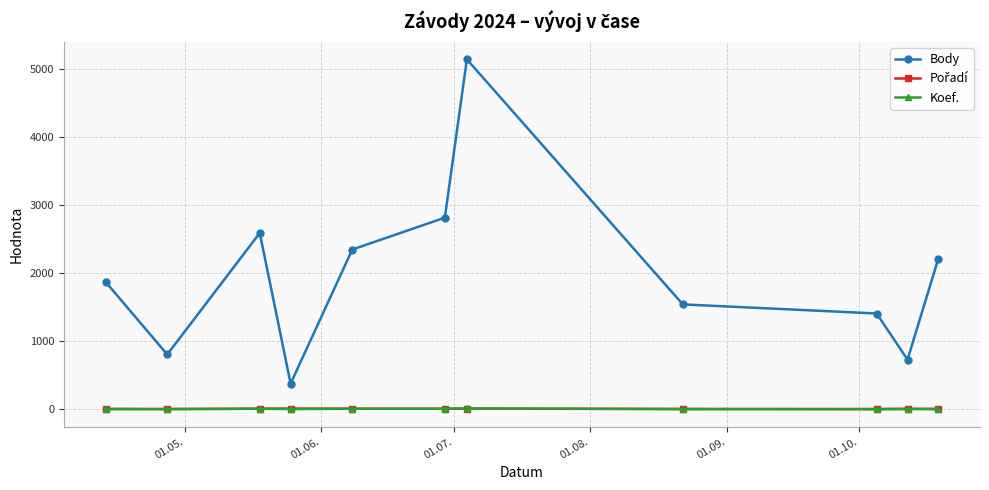

What is the difference between the maximum and minimum values in the Koef. series?

10